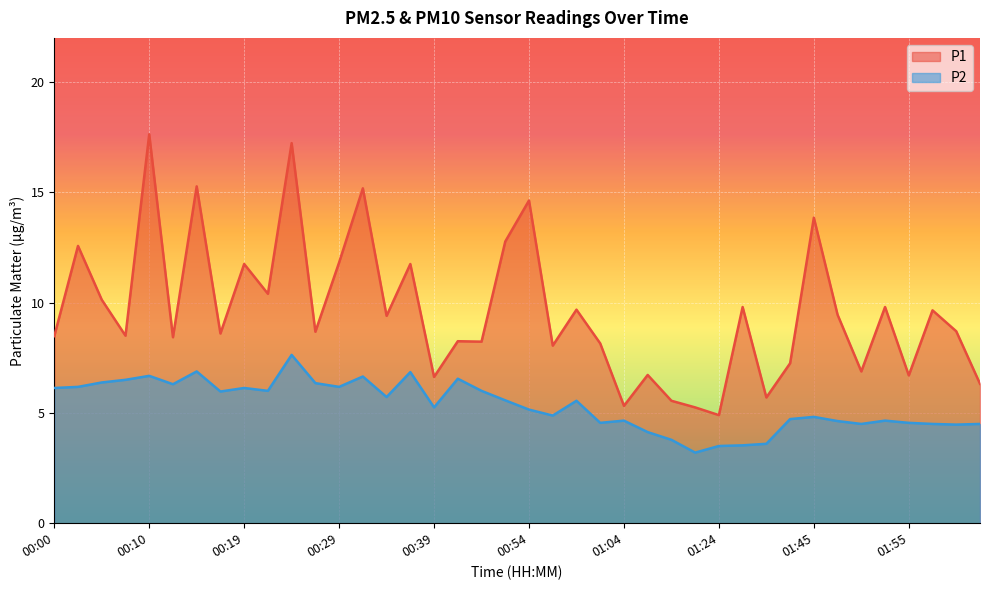

Where is the first local maximum for P2?

00:10